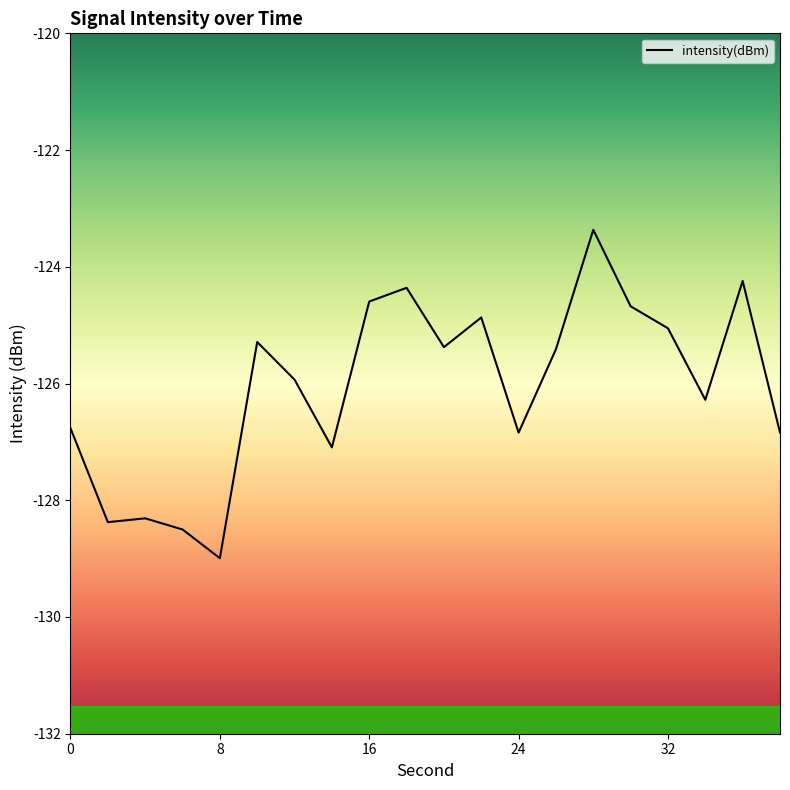

What value does the data have at 14?

-127.1